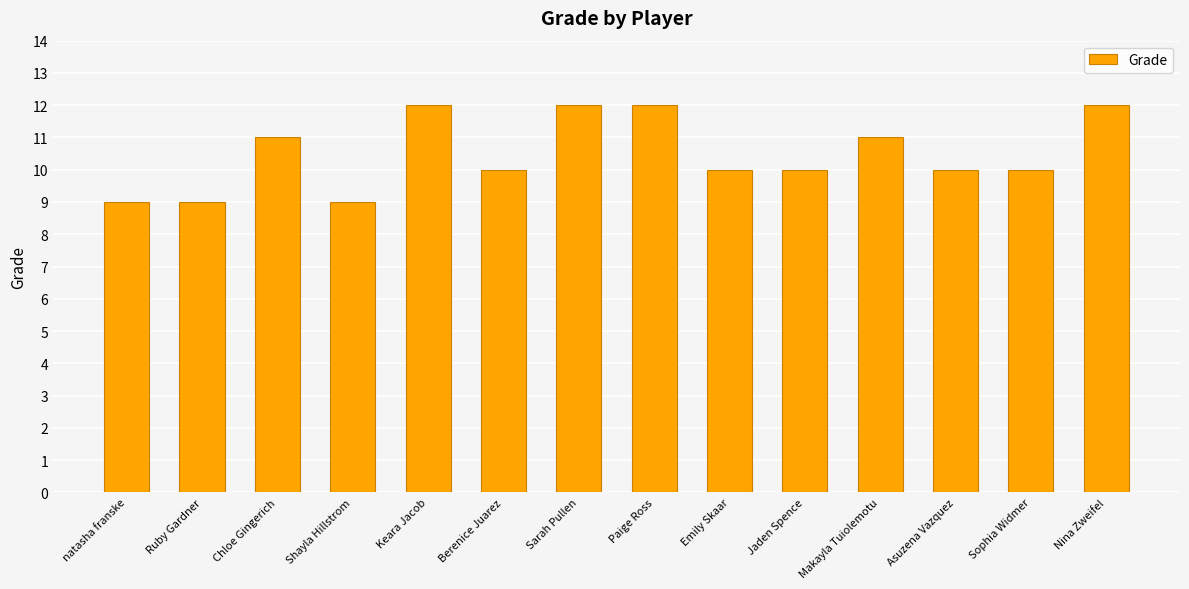

What is the difference between the second highest and minimum values?

3